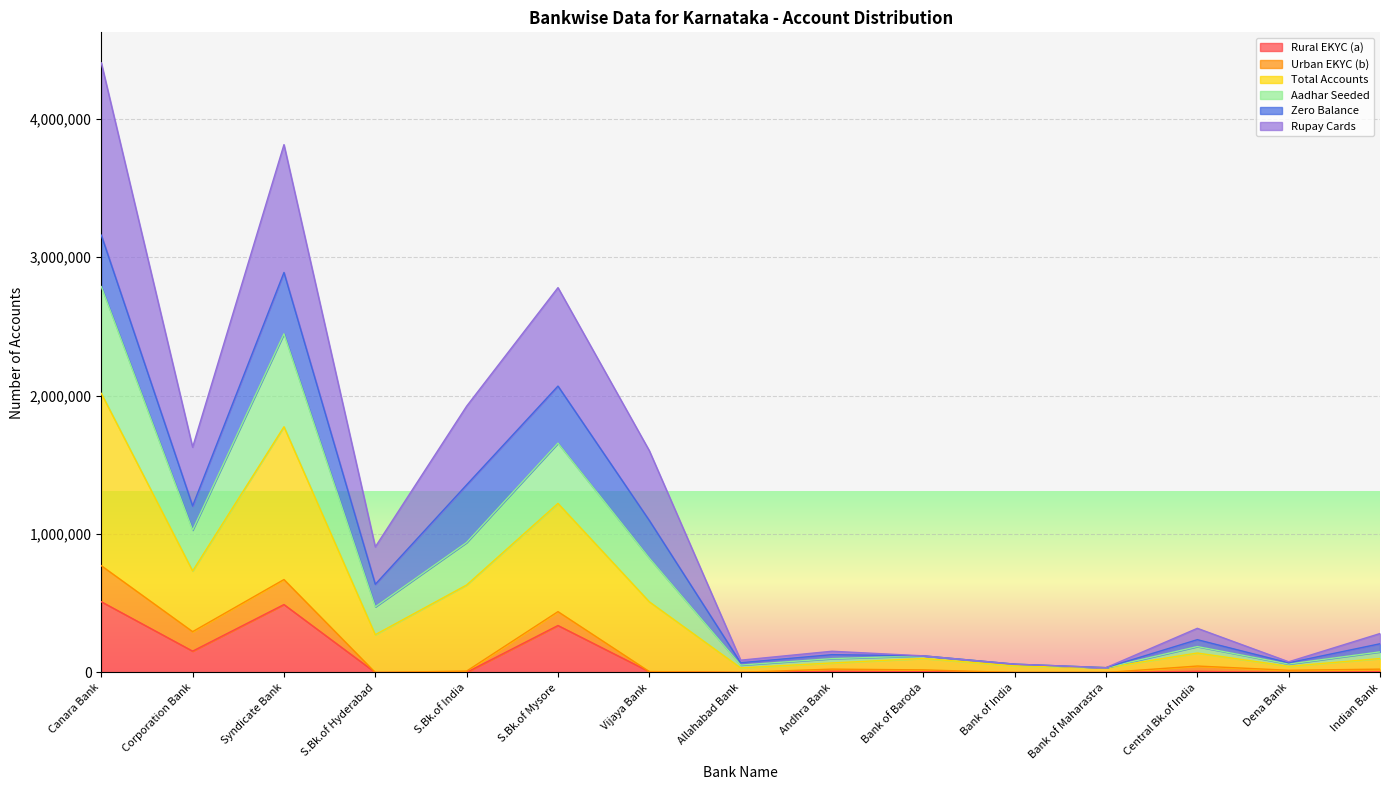

What is the average value of the Rural EKYC (a) series?

102024